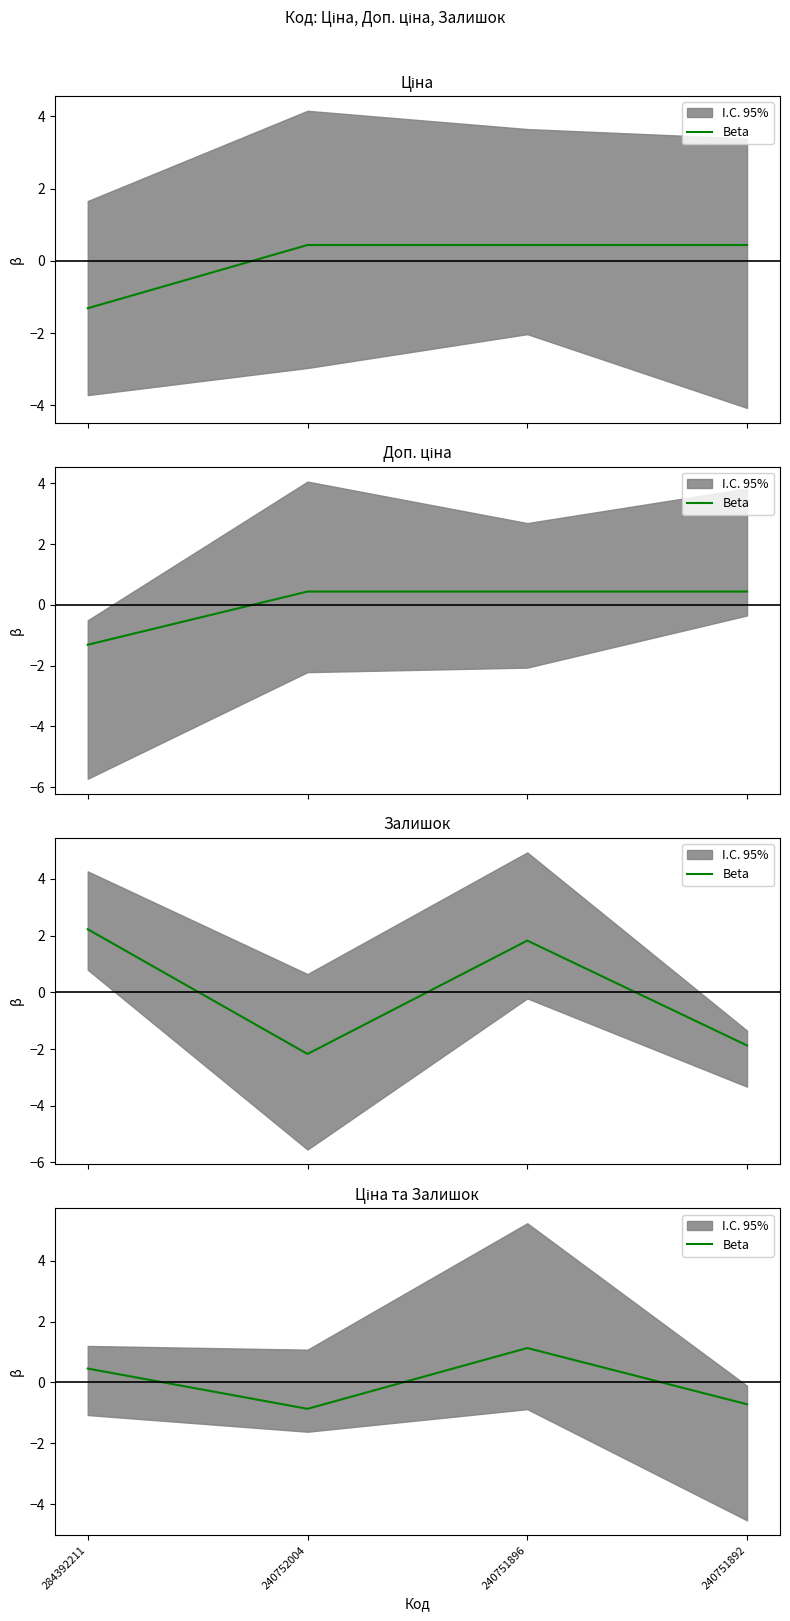

Which has a higher value, 240751892 or 240752004?

240751892